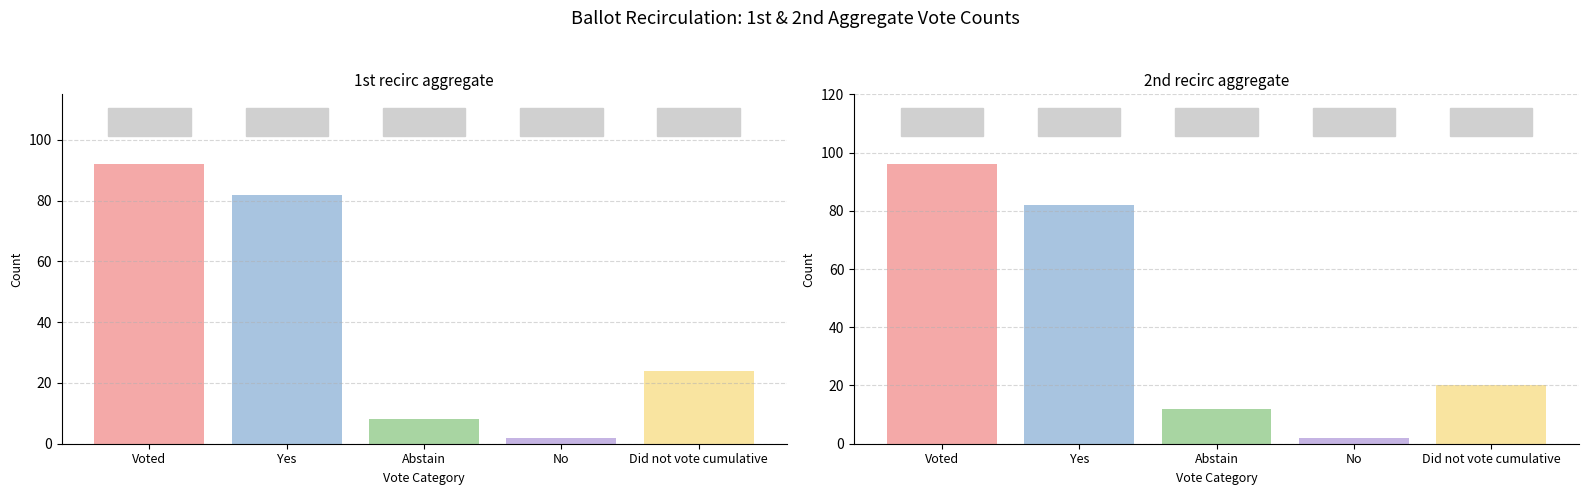

How many data points in 2nd recirc aggregate are less than 20?

2